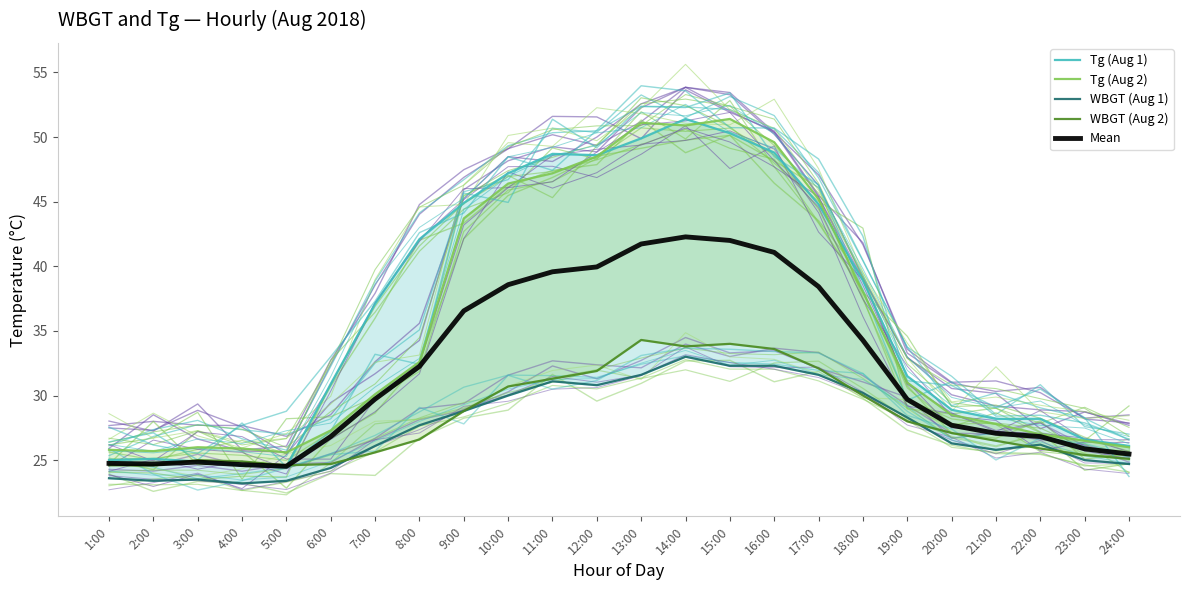

True or false: Tg (Aug 2) has more than 2 points higher than both neighbors.

True